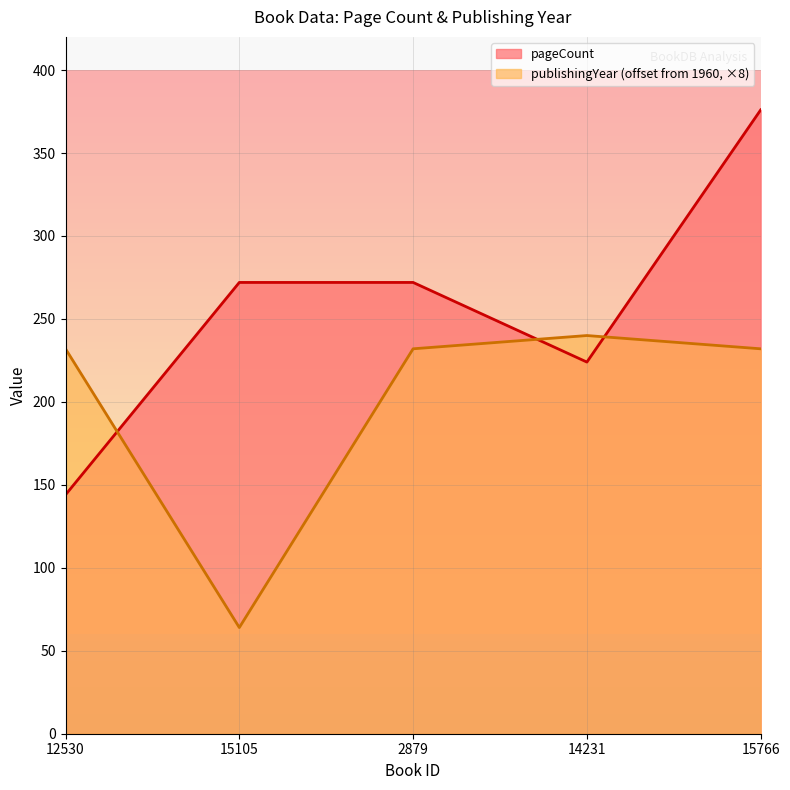

Which series has the largest total across all categories?

pageCount